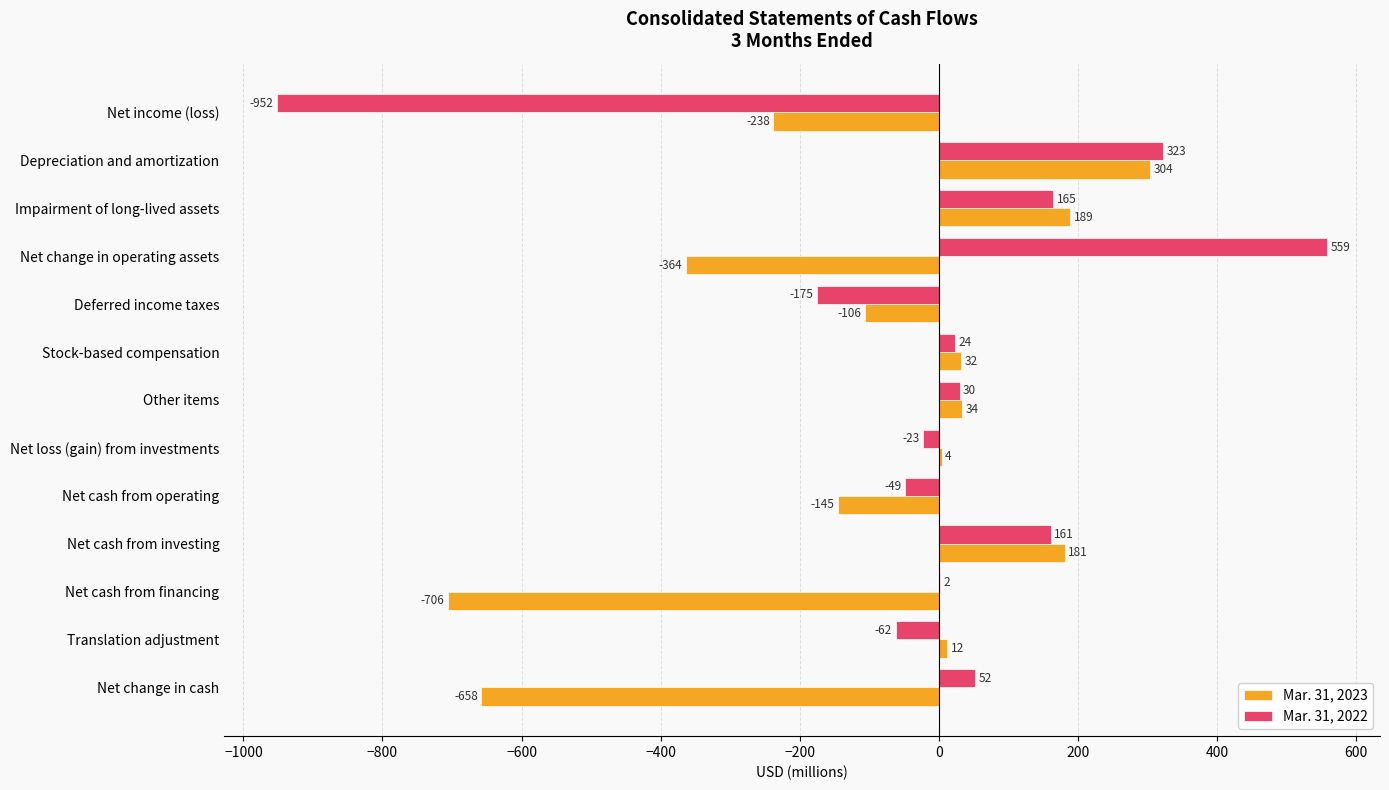

Which series has the largest total across all categories?

Mar. 31, 2022